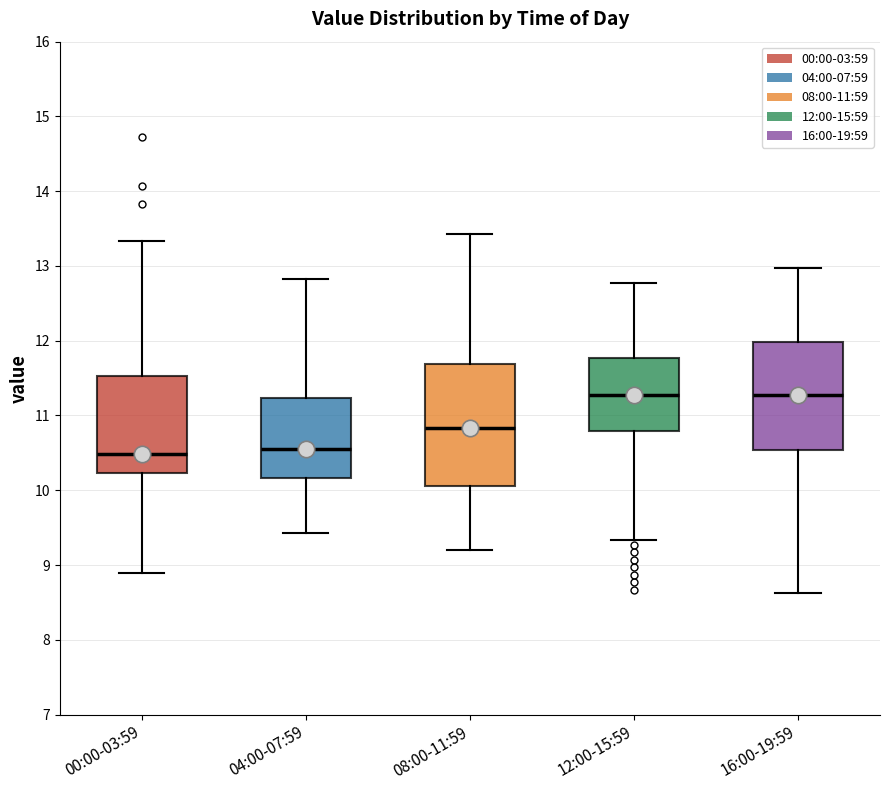

Reading left to right, read every box against the y-axis: the position of its median line, the range the box covers, and the ends of its whiskers. The values are not printed on the chart, so give them approximately, as read against the axis.

00:00-03:59: median 10.5, box 10.2 to 11.5, whiskers 8.9 to 13.3
04:00-07:59: median 10.6, box 10.2 to 11.2, whiskers 9.4 to 12.8
08:00-11:59: median 10.8, box 10.1 to 11.7, whiskers 9.2 to 13.4
12:00-15:59: median 11.3, box 10.8 to 11.8, whiskers 9.3 to 12.8
16:00-19:59: median 11.3, box 10.5 to 12.0, whiskers 8.6 to 13.0